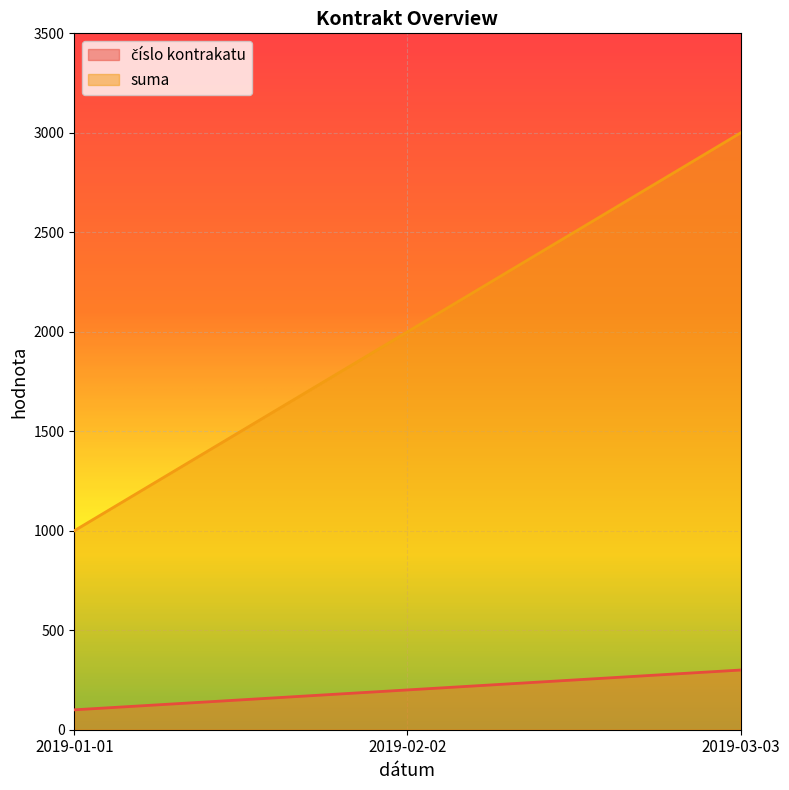

Count the suma values in the range 1000 to 3000.

3